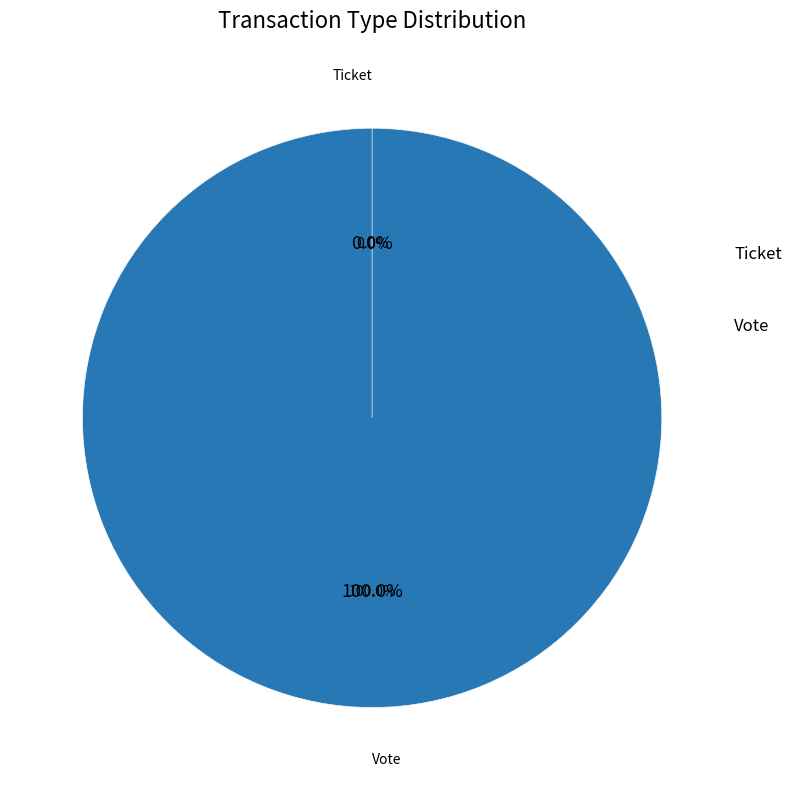

Between Vote and Ticket, which is larger?

Vote